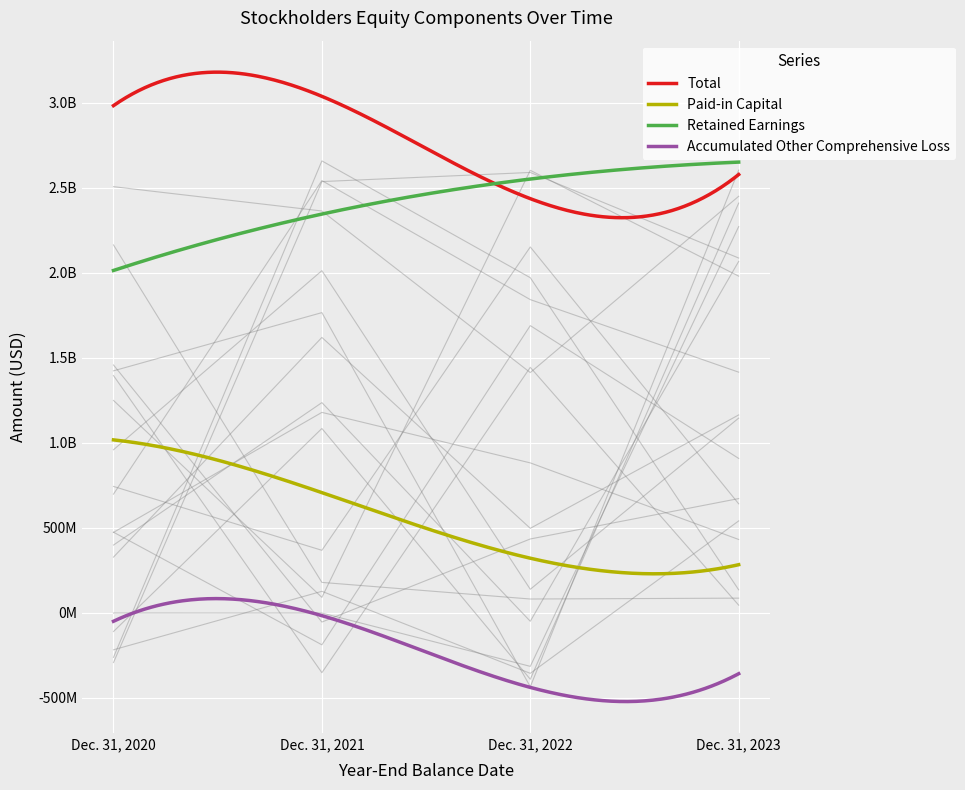

True or false: Accumulated Other Comprehensive Loss has more than 2 interior local peaks.

False